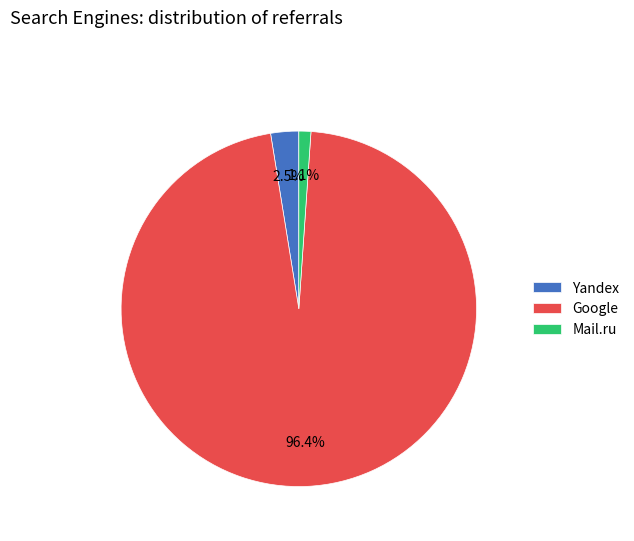

Which category has the smallest portion of the pie?

Mail.ru